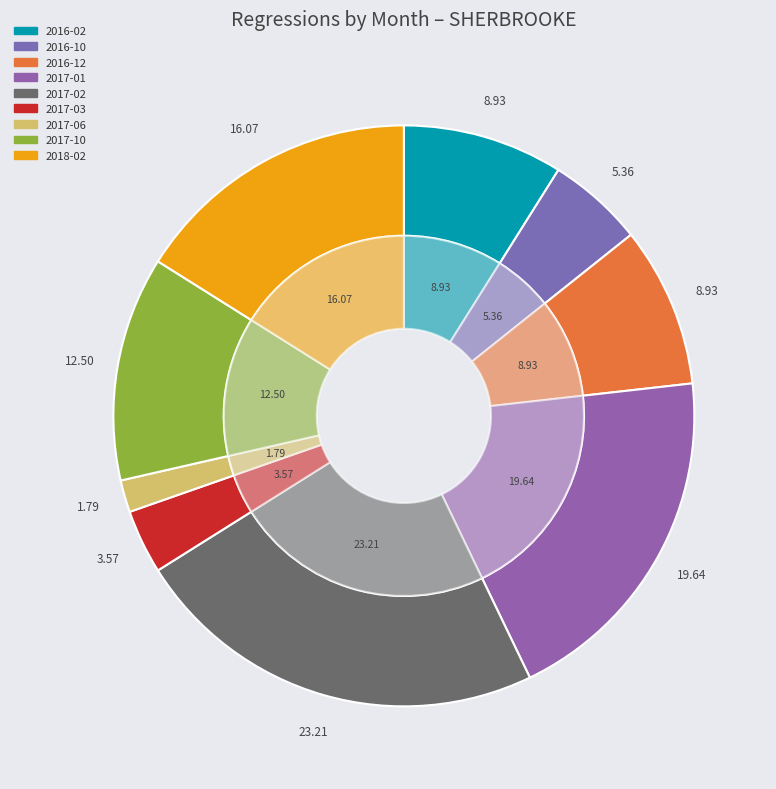

How much of the chart is everything except 2017-10?

87.5%